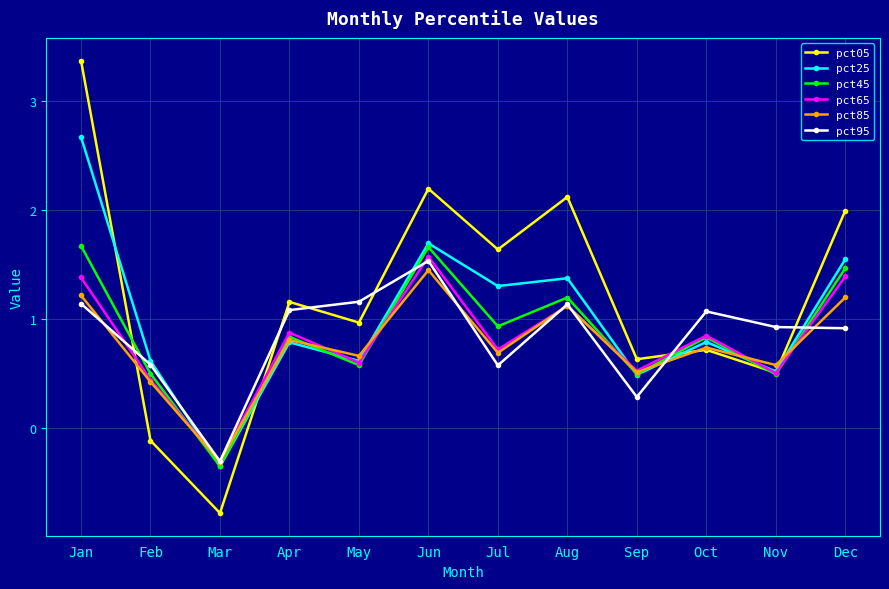

What is the difference between the maximum and minimum values in the pct95 series?

1.8